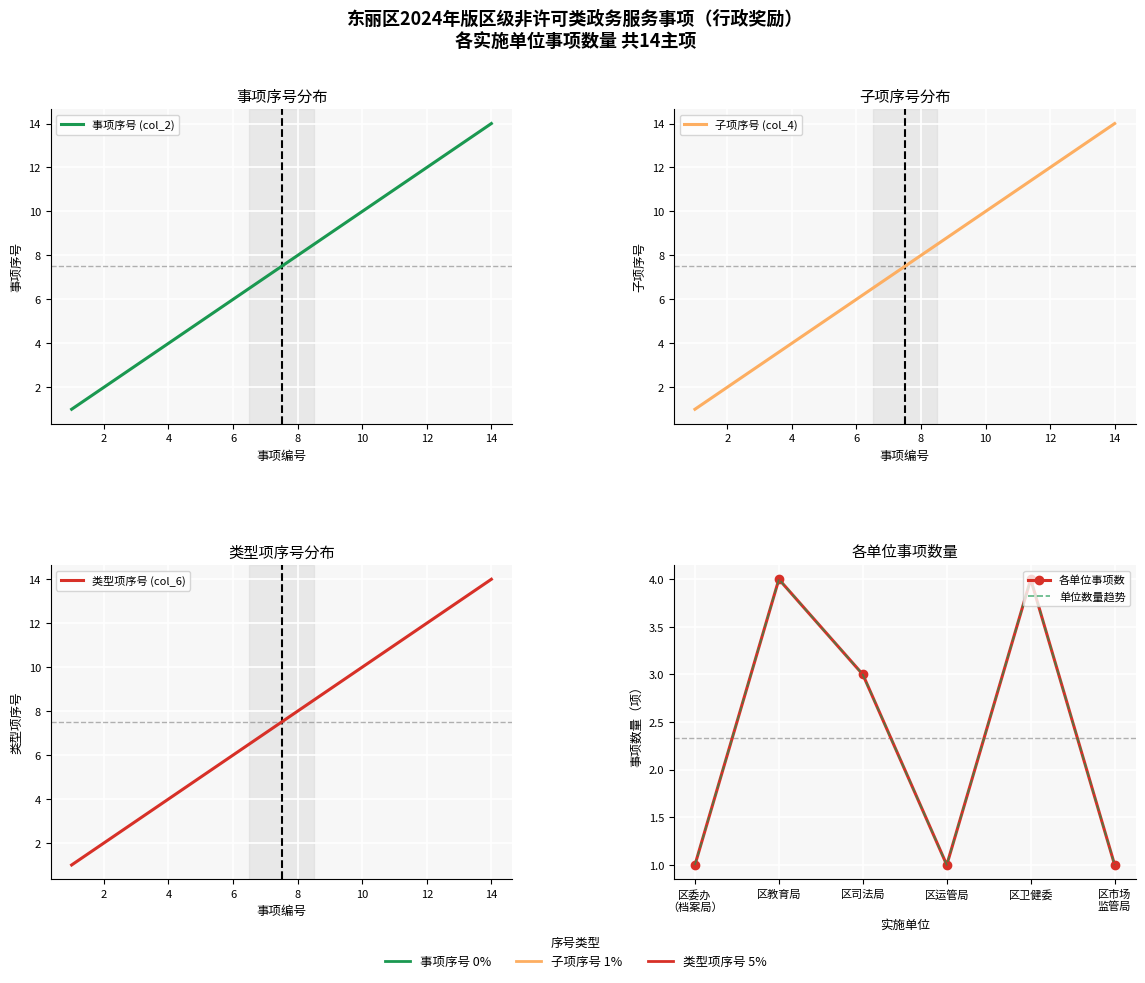

How many categories are shown in the chart?

14